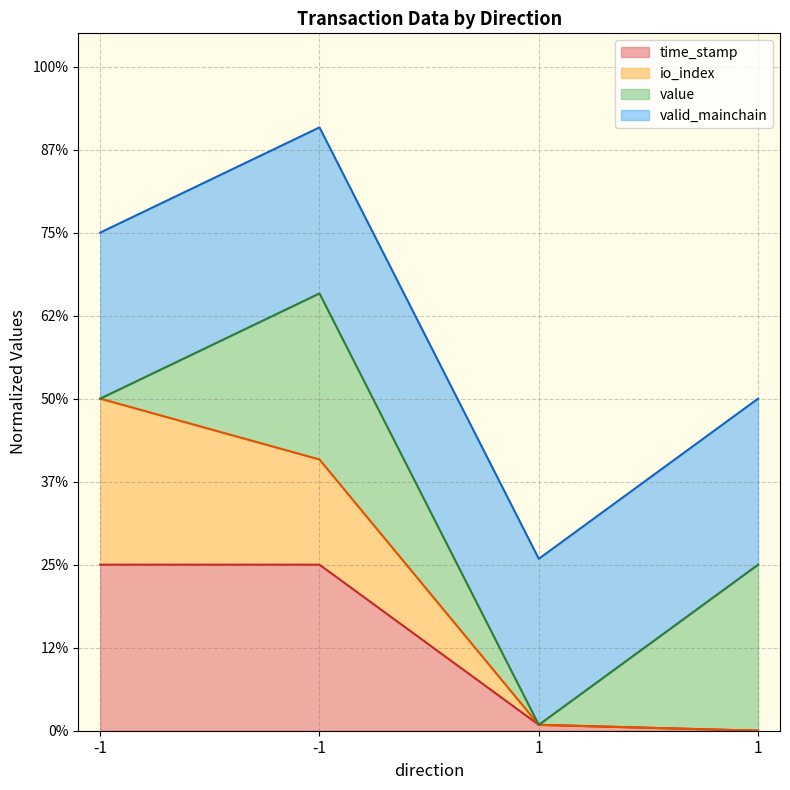

At which label does io_index reach its minimum?

1